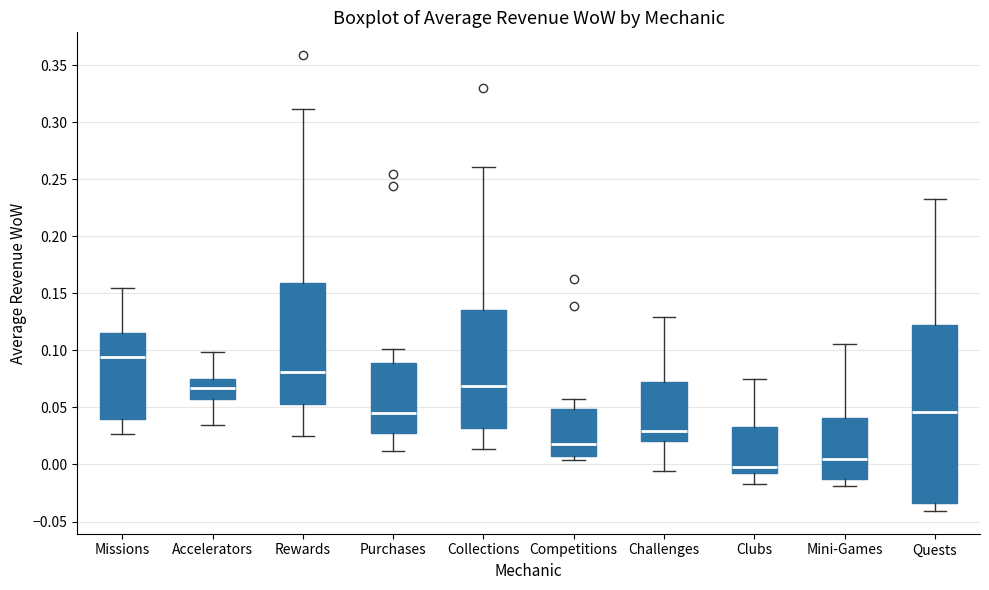

Which box's median line is the lowest?

Clubs